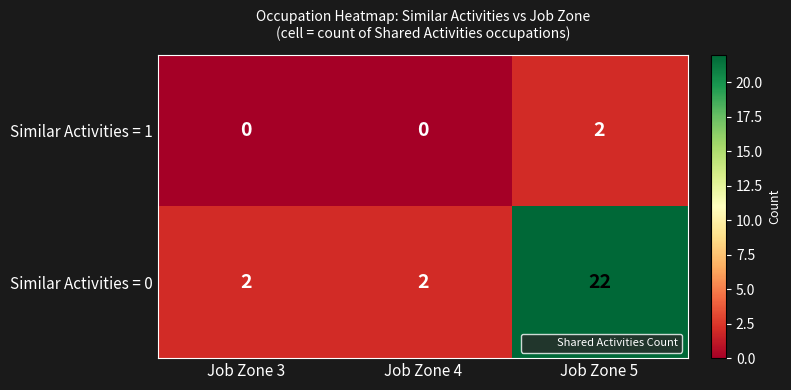

The Similar Activities = 1 series shows 0 at Job Zone 4. True or false?

True